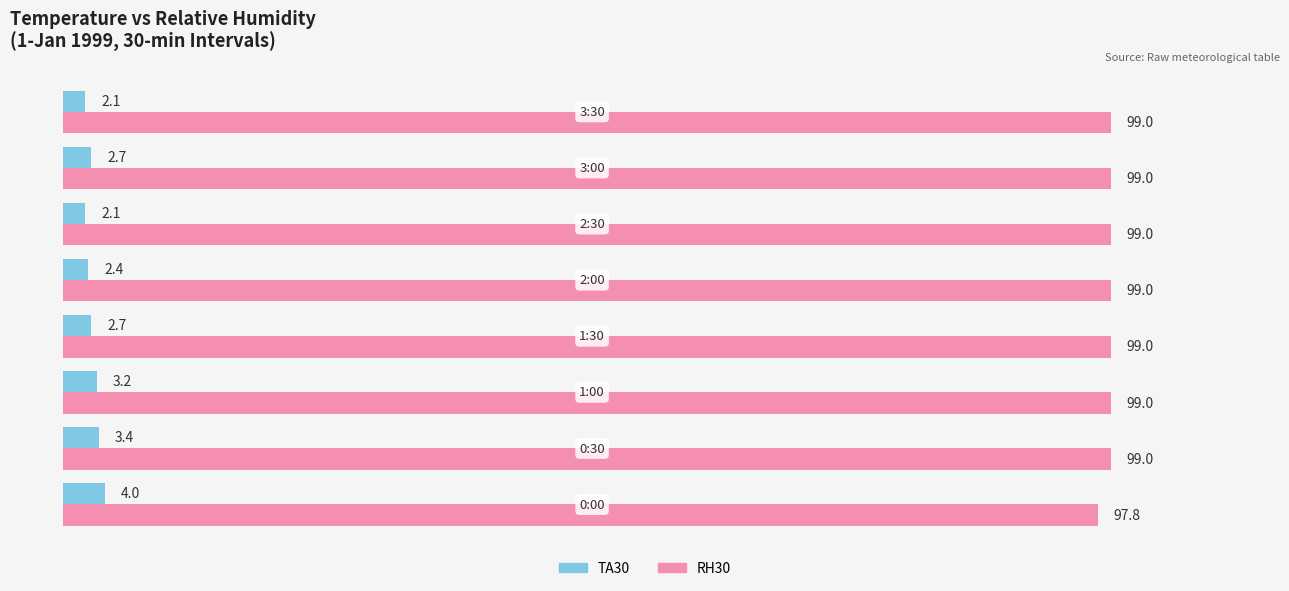

Which series has the largest total across all categories?

RH30